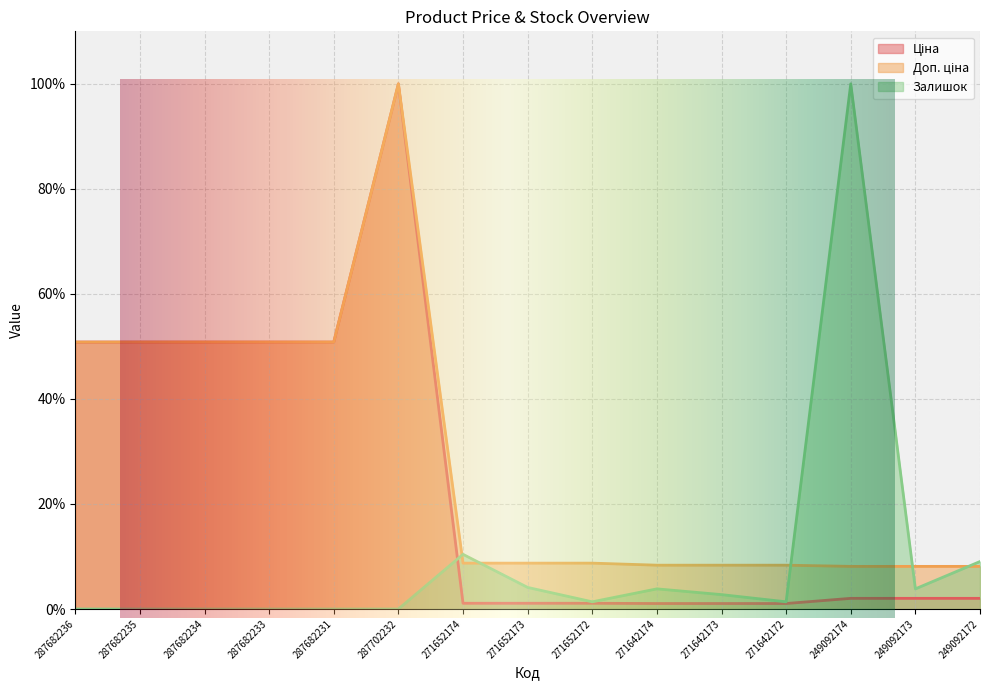

Is it true that Доп. ціна equals 18.8 at 287682235?

False